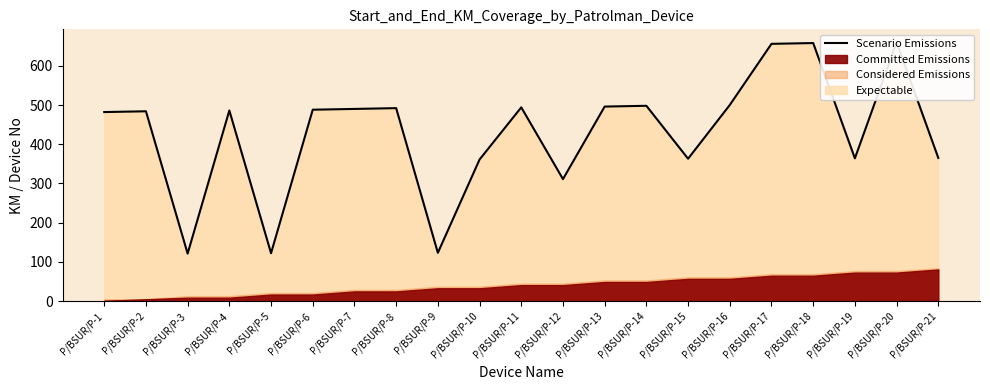

How many points are higher than both their immediate neighbors (excluding endpoints)?

7